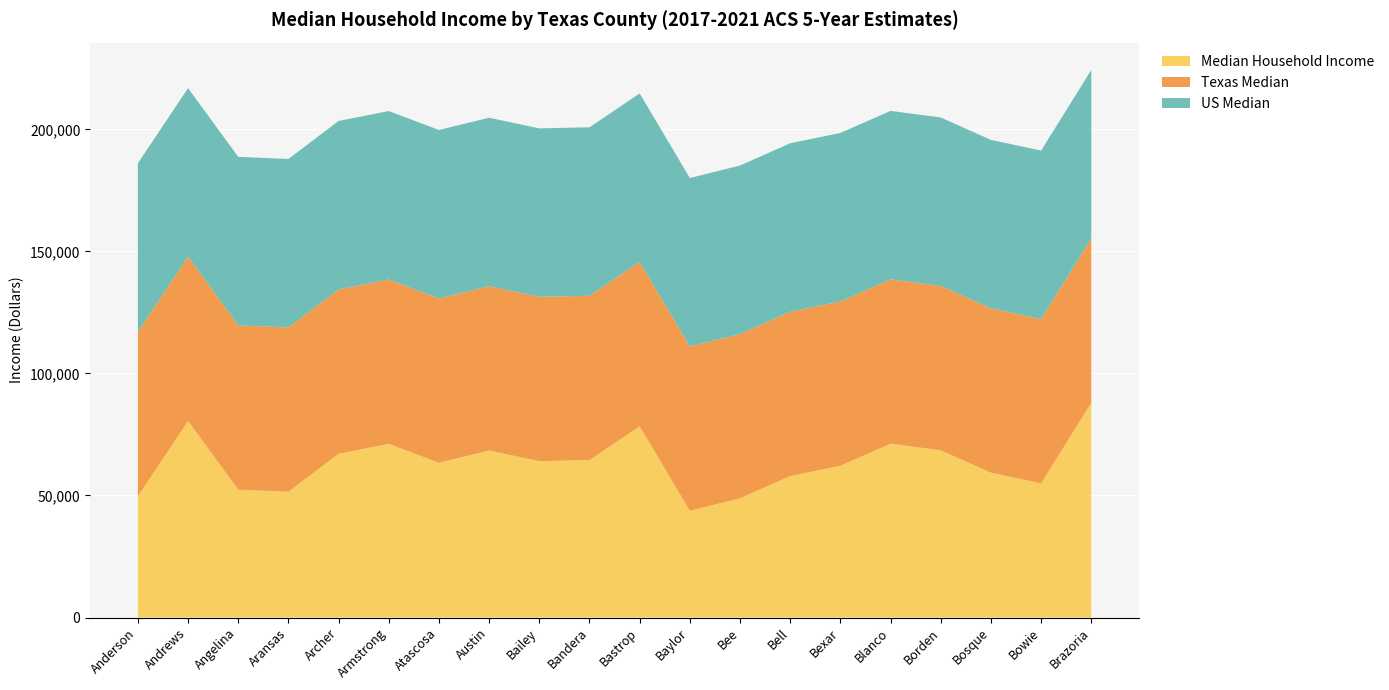

Reading left to right, extract all data points from this chart.

Median Household Income: 49736	80518	52377	51509	67083	71136	63391	68400	64044	64495	78339	43705	48822	57932	62169	71201	68500	59328	54949	87958
Texas Median: 67321	67321	67321	67321	67321	67321	67321	67321	67321	67321	67321	67321	67321	67321	67321	67321	67321	67321	67321	67321
US Median: 69021	69021	69021	69021	69021	69021	69021	69021	69021	69021	69021	69021	69021	69021	69021	69021	69021	69021	69021	69021